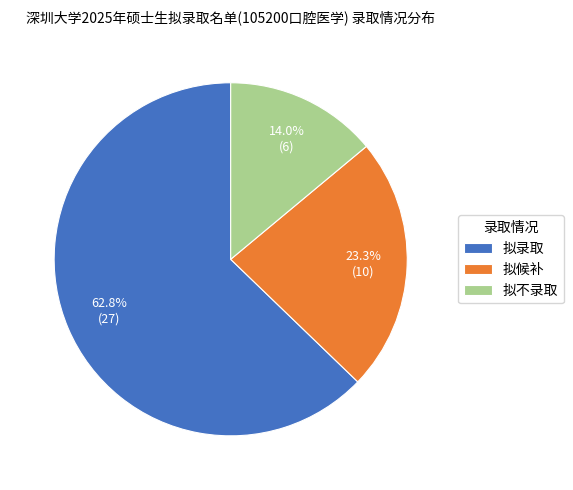

True or false: 拟候补 accounts for 37% of the total.

False